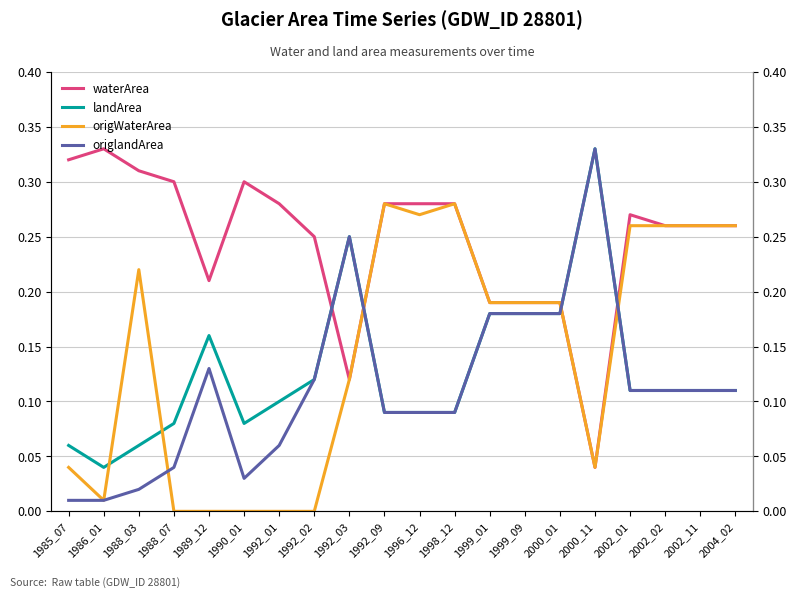

True or false: waterArea and origWaterArea intersect in this chart.

False